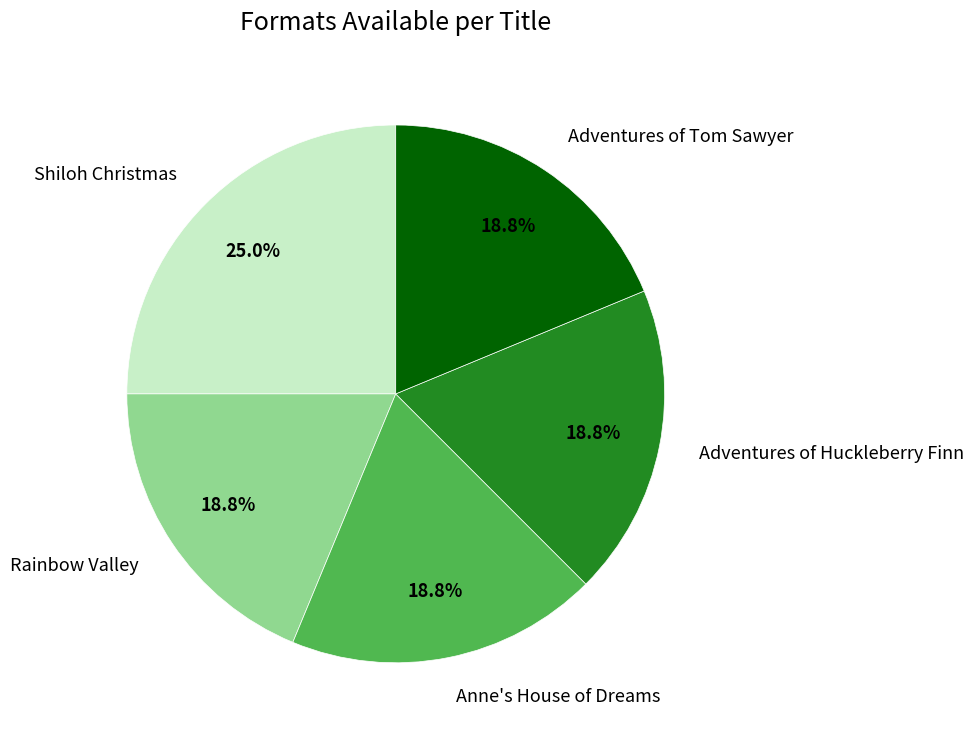

What percentage is the Anne's House of Dreams slice, to the nearest percent?

19%